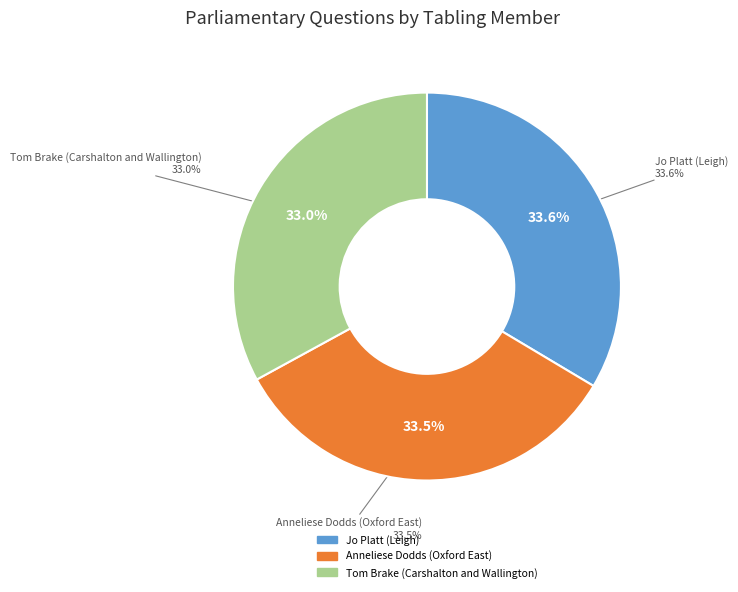

To the nearest percent, what portion does Tom Brake (Carshalton and Wallington) represent?

33%